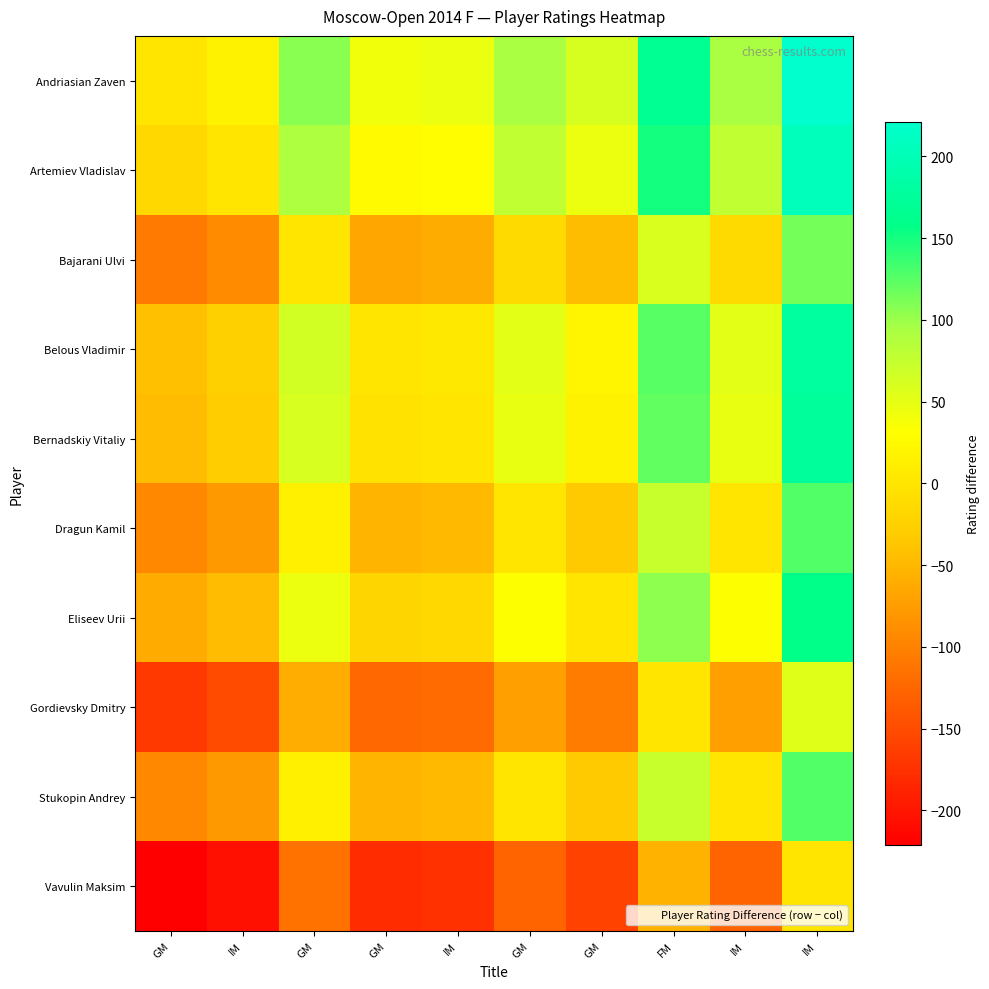

Reading left to right, list all the values displayed in this chart.

Andriasian Zaven: GM=0	IM=16	GM=107	GM=42	IM=46	GM=94	GM=62	FM=167	IM=94	IM=221
Artemiev Vladislav: GM=-16	IM=0	GM=91	GM=26	IM=30	GM=78	GM=46	FM=151	IM=78	IM=205
Bajarani Ulvi: GM=-107	IM=-91	GM=0	GM=-65	IM=-61	GM=-13	GM=-45	FM=60	IM=-13	IM=114
Belous Vladimir: GM=-42	IM=-26	GM=65	GM=0	IM=4	GM=52	GM=20	FM=125	IM=52	IM=179
Bernadskiy Vitaliy: GM=-46	IM=-30	GM=61	GM=-4	IM=0	GM=48	GM=16	FM=121	IM=48	IM=175
Dragun Kamil: GM=-94	IM=-78	GM=13	GM=-52	IM=-48	GM=0	GM=-32	FM=73	IM=0	IM=127
Eliseev Urii: GM=-62	IM=-46	GM=45	GM=-20	IM=-16	GM=32	GM=0	FM=105	IM=32	IM=159
Gordievsky Dmitry: GM=-167	IM=-151	GM=-60	GM=-125	IM=-121	GM=-73	GM=-105	FM=0	IM=-73	IM=54
Stukopin Andrey: GM=-94	IM=-78	GM=13	GM=-52	IM=-48	GM=0	GM=-32	FM=73	IM=0	IM=127
Vavulin Maksim: GM=-221	IM=-205	GM=-114	GM=-179	IM=-175	GM=-127	GM=-159	FM=-54	IM=-127	IM=0